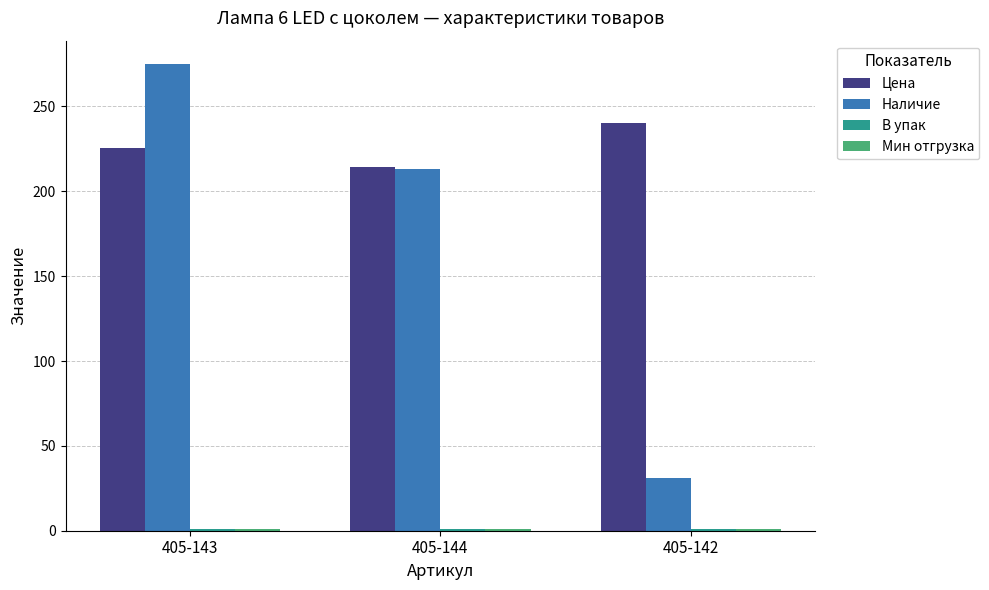

The Цена series shows 332.4 at 405-143. True or false?

False